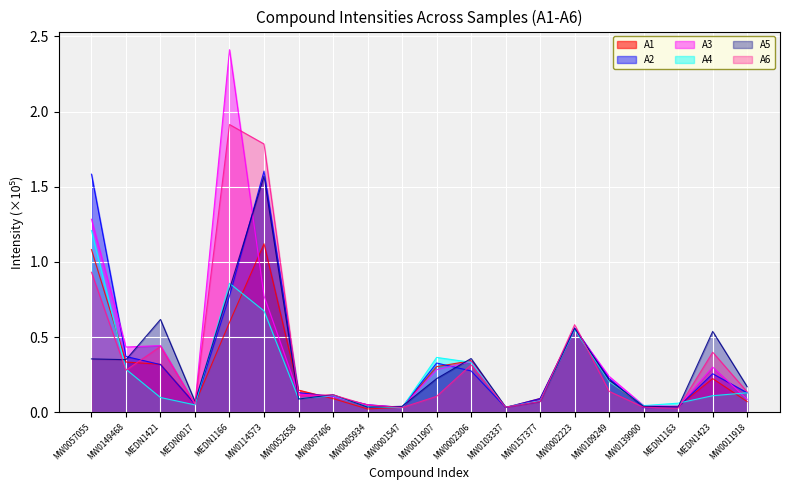

Reading right to left, list all the values displayed in this chart.

A1: MW0011918=0.1	MEDN1423=0.2	MEDN1163=0.0	MW0139900=0.0	MW0109249=0.2	MW0002223=0.6	MW0157377=0.1	MW0103337=0.0	MW0002306=0.3	MW0011907=0.3	MW0001547=0.0	MW0005934=0.0	MW0007406=0.1	MW0052658=0.1	MW0114573=1.1	MEDN1166=0.6	MEDN0017=0.1	MEDN1421=0.3	MW0149468=0.3	MW0057055=1.1
A2: MW0011918=0.1	MEDN1423=0.3	MEDN1163=0.0	MW0139900=0.0	MW0109249=0.2	MW0002223=0.6	MW0157377=0.1	MW0103337=0.0	MW0002306=0.3	MW0011907=0.3	MW0001547=0.0	MW0005934=0.0	MW0007406=0.1	MW0052658=0.1	MW0114573=1.6	MEDN1166=0.8	MEDN0017=0.1	MEDN1421=0.3	MW0149468=0.4	MW0057055=1.6
A3: MW0011918=0.1	MEDN1423=0.3	MEDN1163=0.0	MW0139900=0.0	MW0109249=0.2	MW0002223=0.6	MW0157377=0.1	MW0103337=0.0	MW0002306=0.3	MW0011907=0.3	MW0001547=0.0	MW0005934=0.0	MW0007406=0.1	MW0052658=0.1	MW0114573=0.8	MEDN1166=2.4	MEDN0017=0.1	MEDN1421=0.4	MW0149468=0.4	MW0057055=1.3
A4: MW0011918=0.1	MEDN1423=0.1	MEDN1163=0.1	MW0139900=0.0	MW0109249=0.2	MW0002223=0.5	MW0157377=0.1	MW0103337=0.0	MW0002306=0.3	MW0011907=0.4	MW0001547=0.0	MW0005934=0.0	MW0007406=0.1	MW0052658=0.1	MW0114573=0.7	MEDN1166=0.9	MEDN0017=0.0	MEDN1421=0.1	MW0149468=0.3	MW0057055=1.2
A5: MW0011918=0.2	MEDN1423=0.5	MEDN1163=0.0	MW0139900=0.0	MW0109249=0.2	MW0002223=0.6	MW0157377=0.1	MW0103337=0.0	MW0002306=0.4	MW0011907=0.2	MW0001547=0.0	MW0005934=0.0	MW0007406=0.1	MW0052658=0.1	MW0114573=1.6	MEDN1166=0.8	MEDN0017=0.1	MEDN1421=0.6	MW0149468=0.3	MW0057055=0.4
A6: MW0011918=0.1	MEDN1423=0.4	MEDN1163=0.0	MW0139900=0.0	MW0109249=0.1	MW0002223=0.6	MW0157377=0.1	MW0103337=0.0	MW0002306=0.3	MW0011907=0.1	MW0001547=0.0	MW0005934=0.0	MW0007406=0.1	MW0052658=0.1	MW0114573=1.8	MEDN1166=1.9	MEDN0017=0.1	MEDN1421=0.4	MW0149468=0.3	MW0057055=0.9